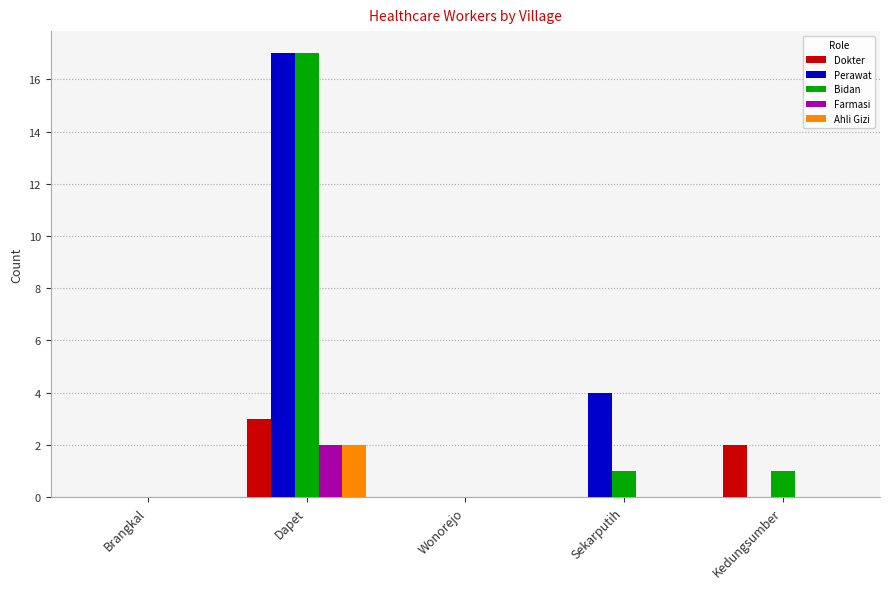

How many groups of bars are there?

5